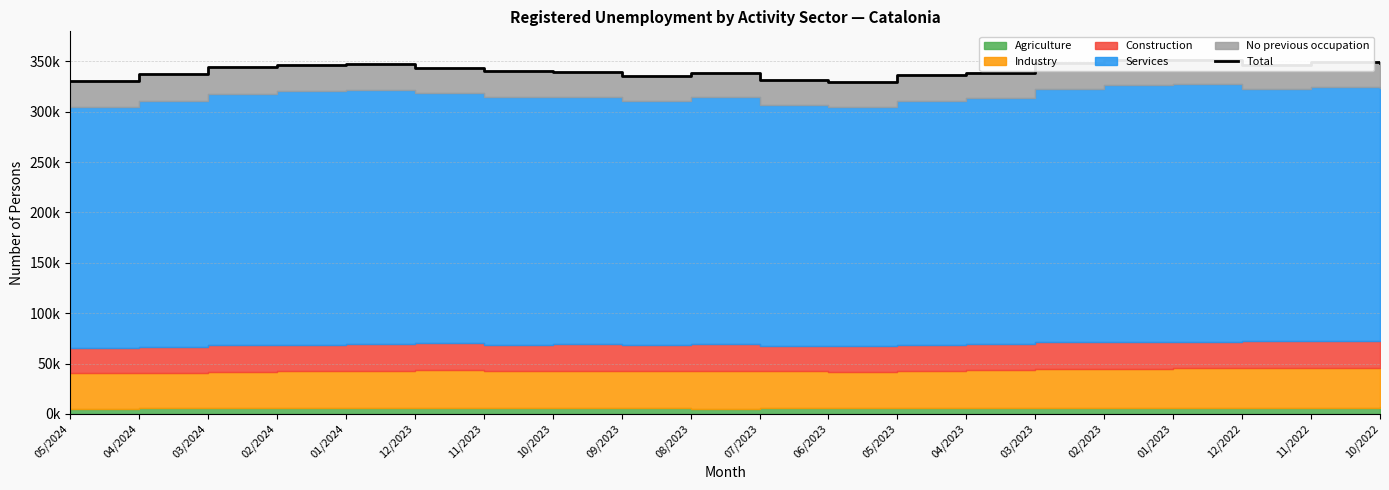

Rank the categories by value from lowest to highest.

06/2023, 05/2024, 07/2023, 09/2023, 05/2023, 04/2024, 04/2023, 08/2023, 10/2023, 11/2023, 12/2023, 03/2024, 12/2022, 02/2024, 01/2024, 10/2022, 03/2023, 11/2022, 02/2023, 01/2023